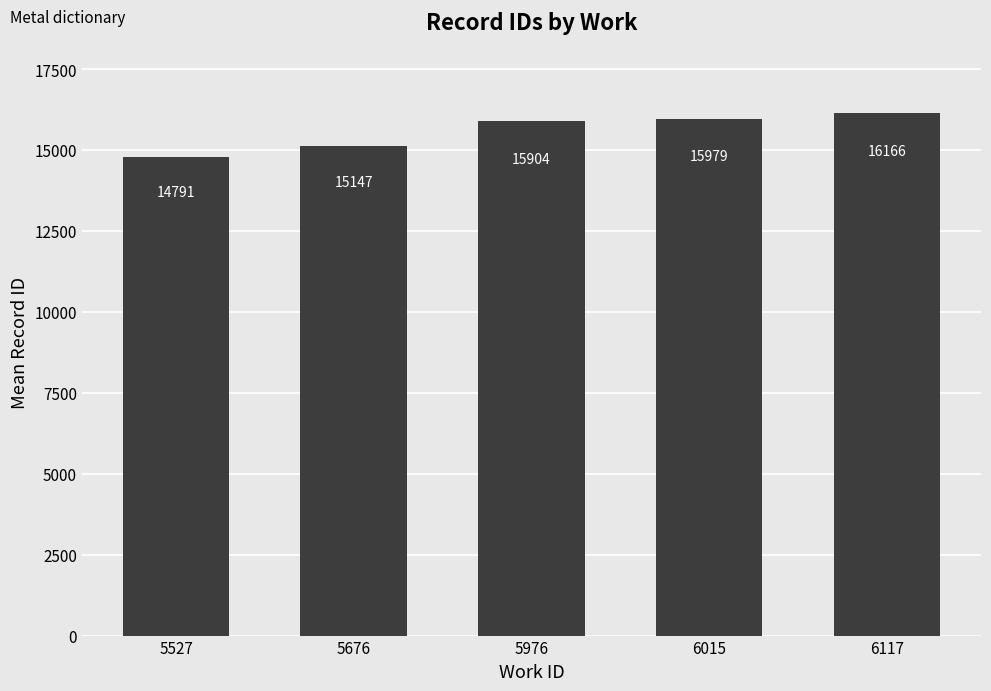

What is the average value?

15597